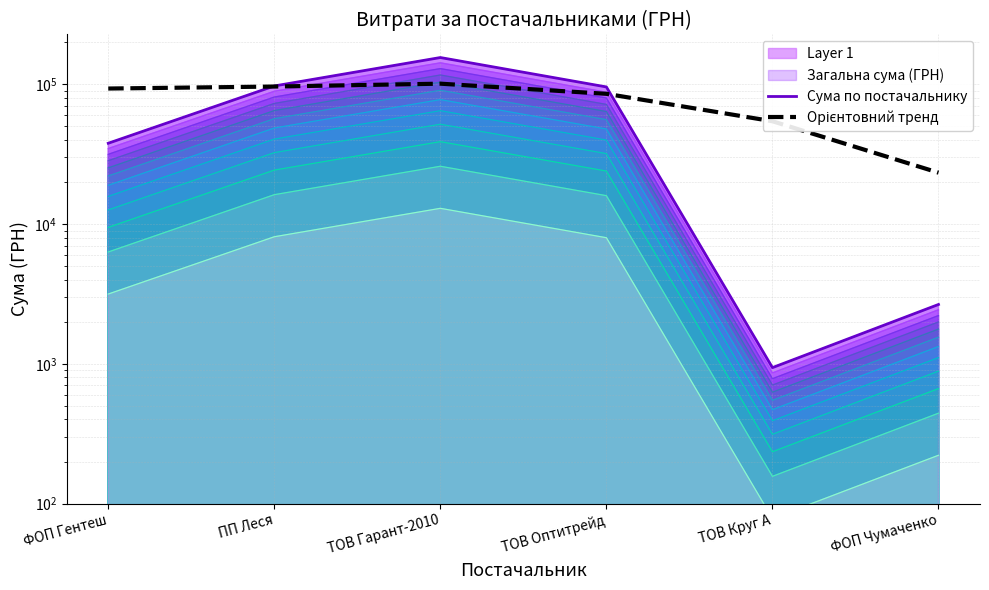

What is the label of the 2nd point from the left?

ПП Леся